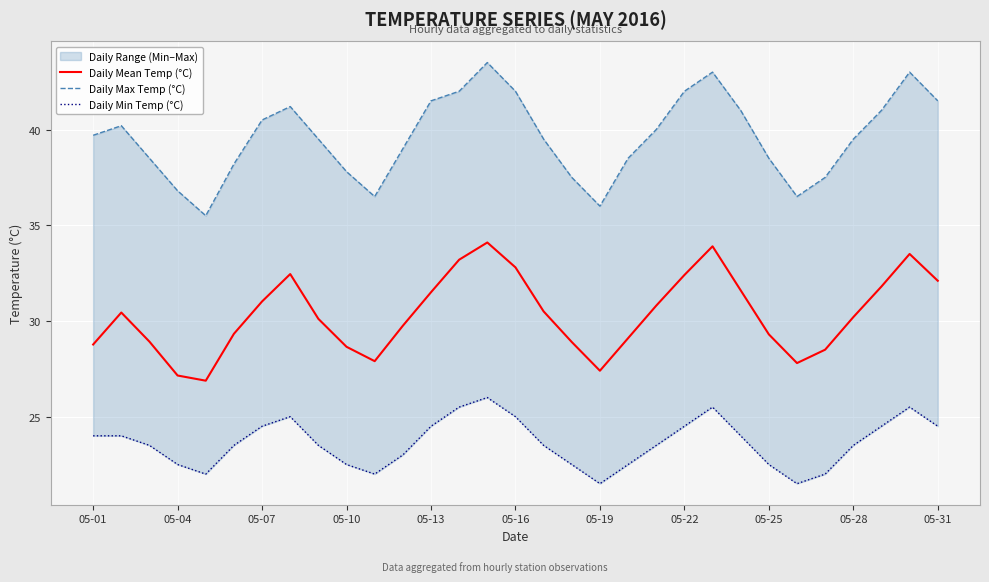

What is the difference between the second highest and second lowest values in the Daily Max Temp (°C) series?

7.0